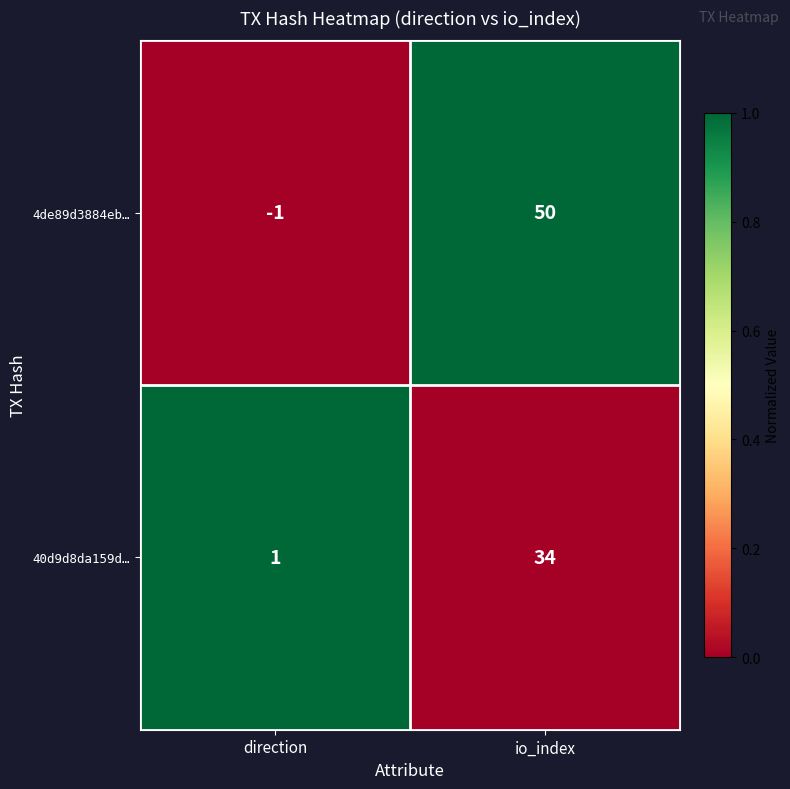

What is the sum of the 40d9d8da159d… values at direction and io_index?

35